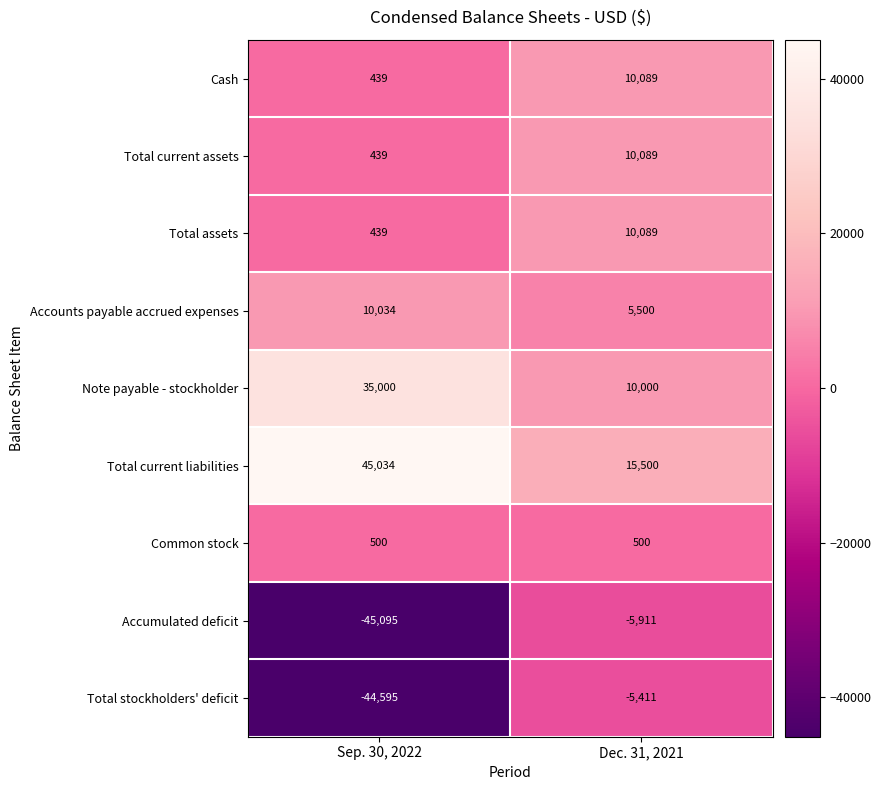

Which series has the largest total across all categories?

Total current liabilities